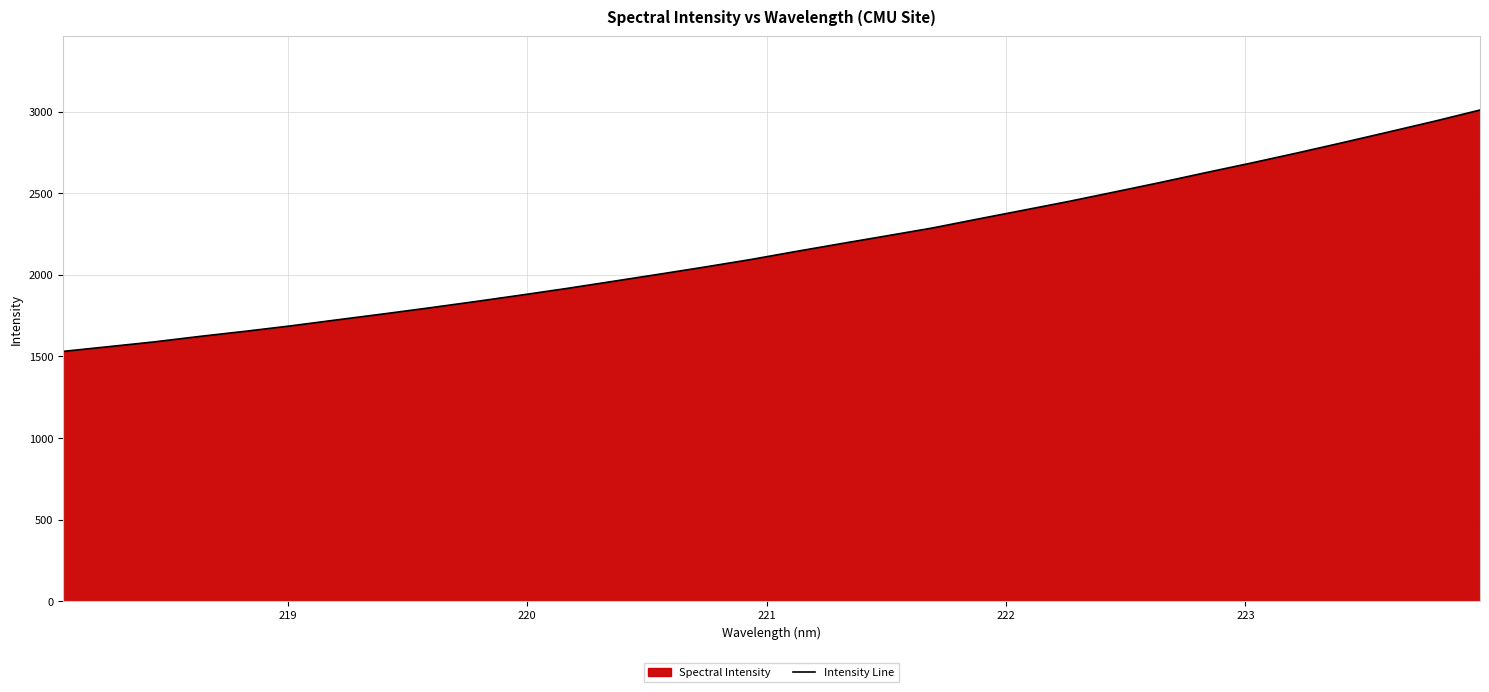

What is the difference between the maximum and minimum values?

1479.9